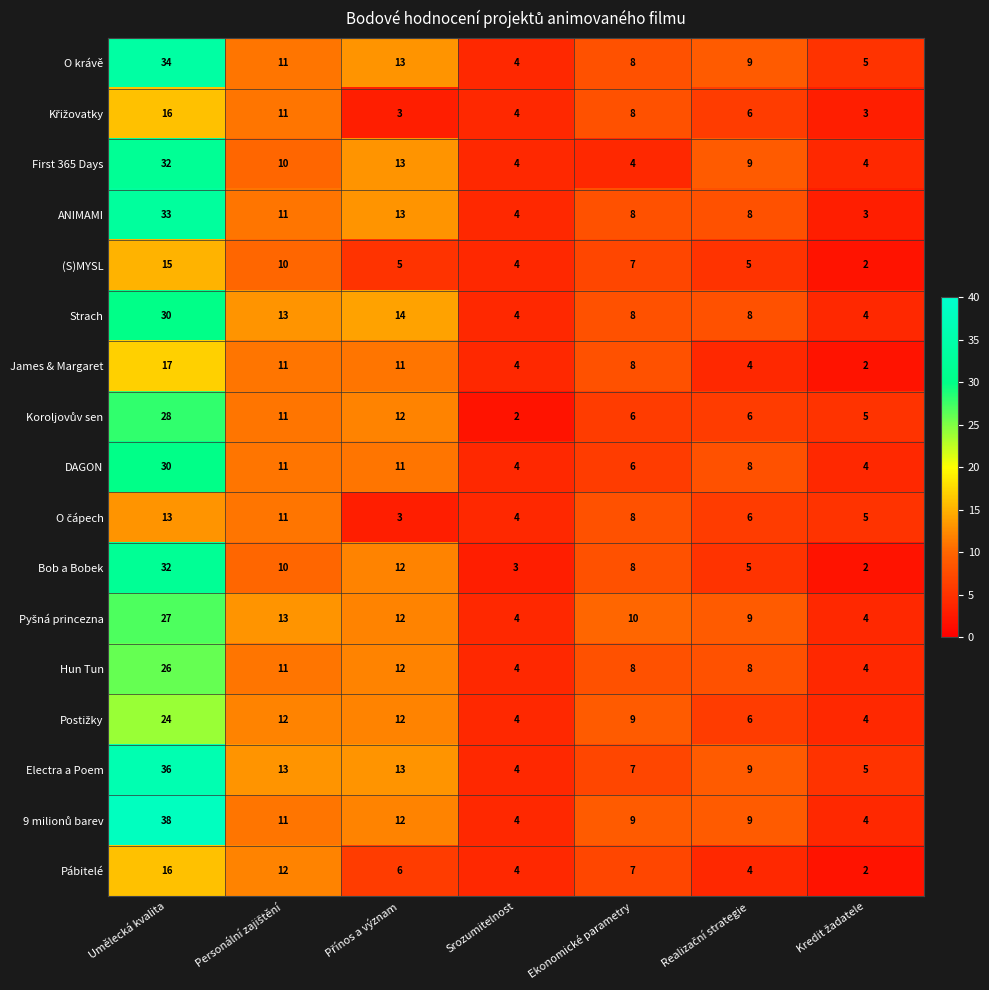

At which label does DAGON first exceed 8?

Umělecká kvalita